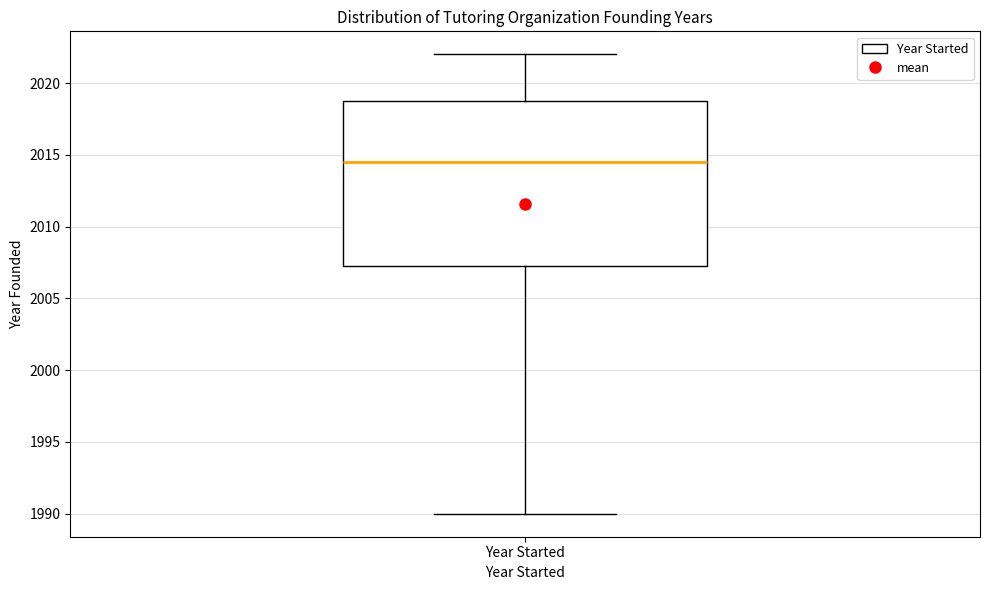

Where is the upper edge of the box for Year Started on the y-axis? The values are not printed on the chart, so give them approximately, as read against the axis.

2019.0